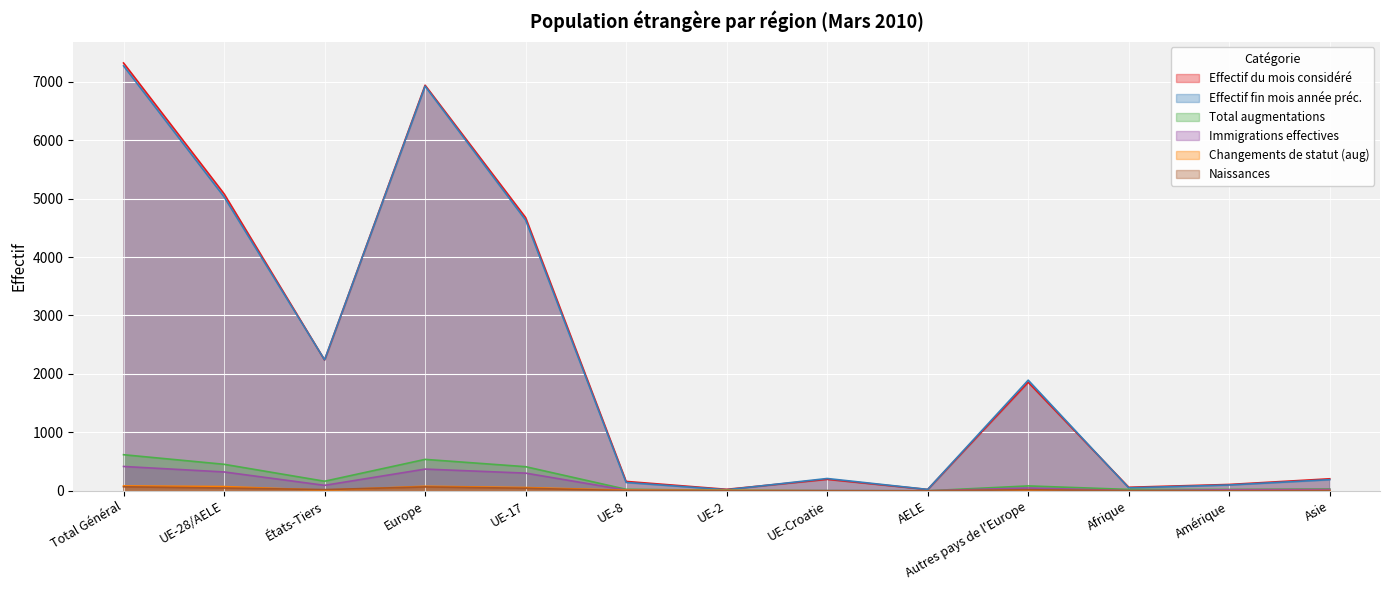

What is the lowest value of the Immigrations effectives series?

1